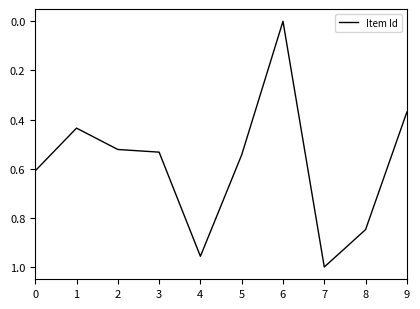

Which label corresponds to the smallest value in the chart?

6